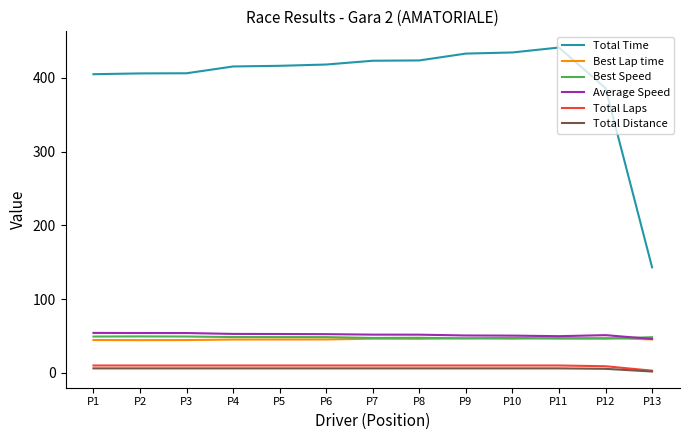

What is the greatest value displayed?

440.9